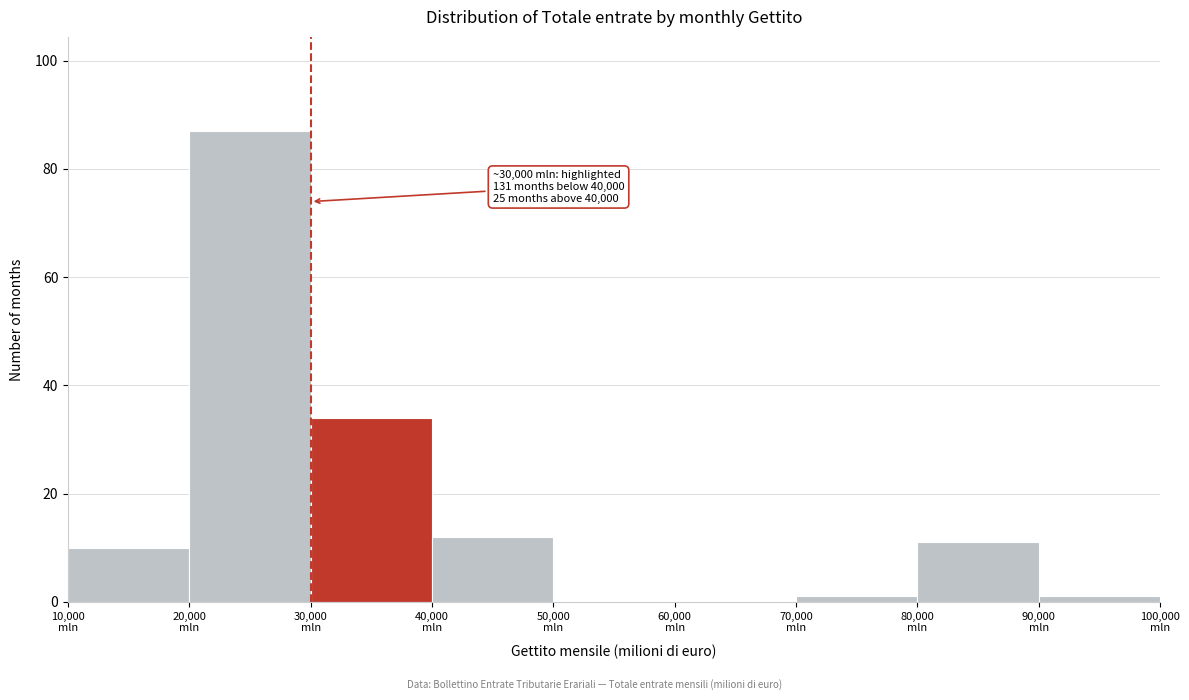

Over which range of the x-axis is the bar tallest?

20000 to 30000